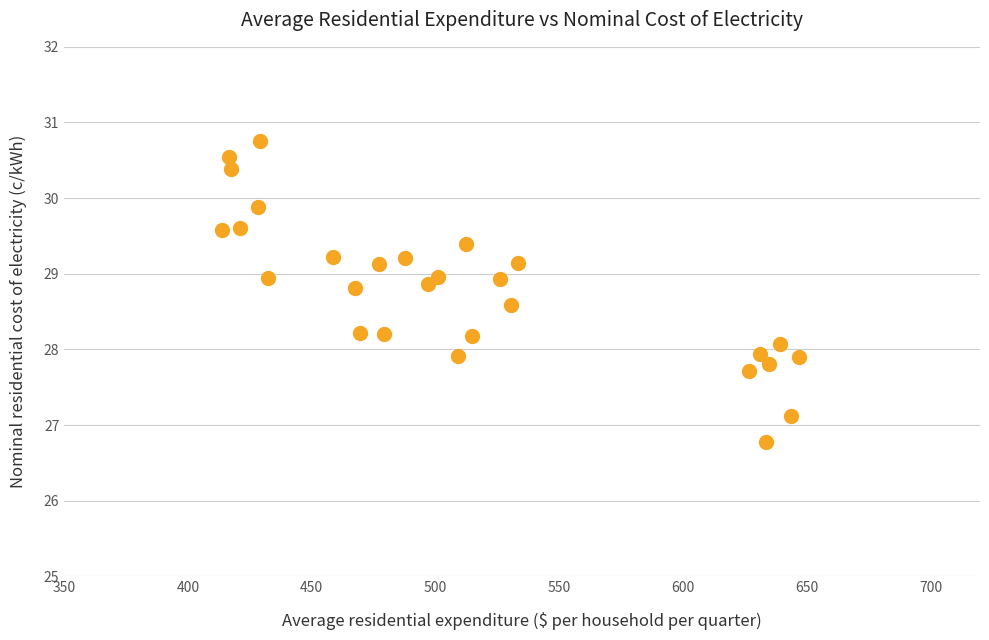

What is the range of X values (max minus min)?

233.0